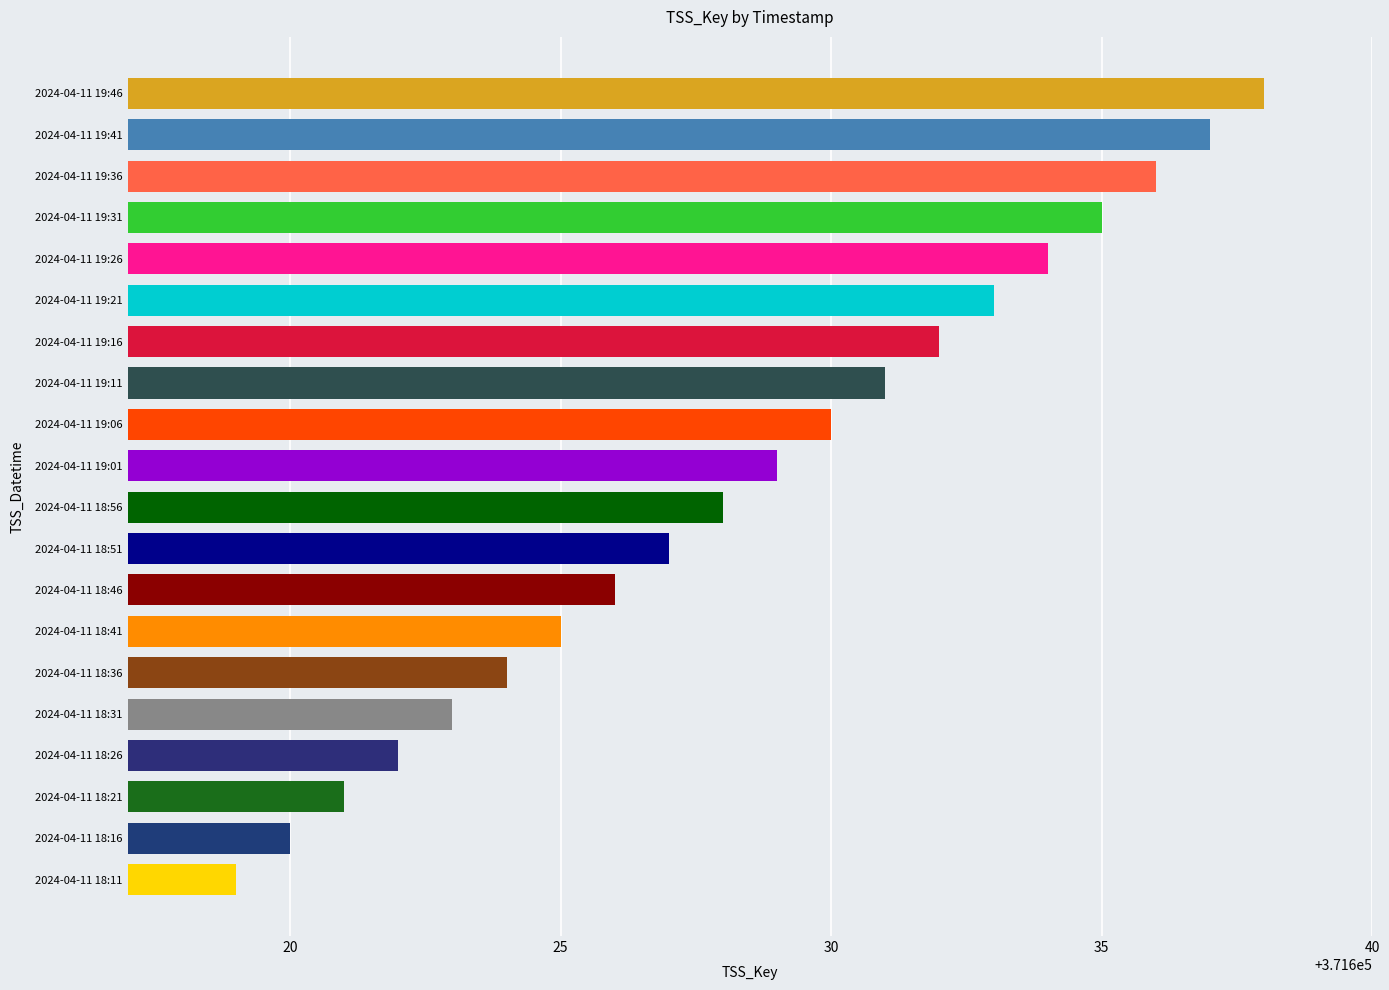

What is the ratio of the value at 2024-04-11 19:16 to the value at 2024-04-11 18:36?

1.0